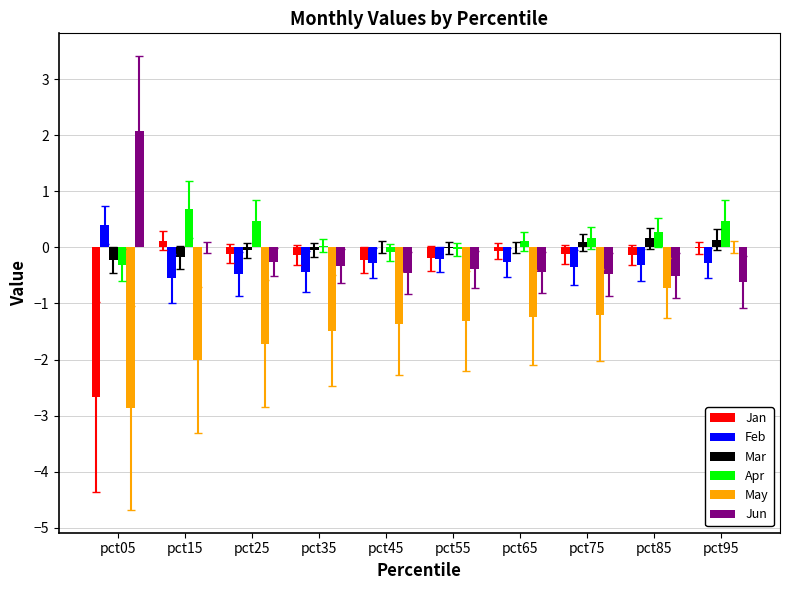

Is the value of May at pct15 greater than the value of Apr at pct45?

No